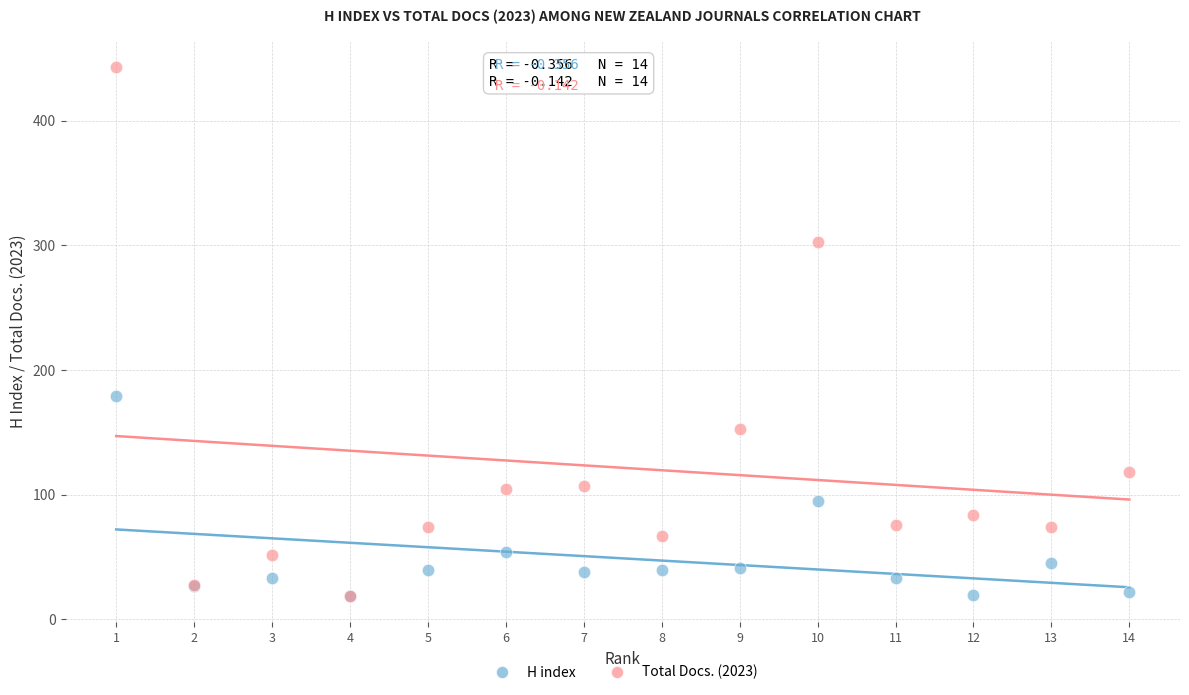

Across all series, what Y value is closest to 231?

179